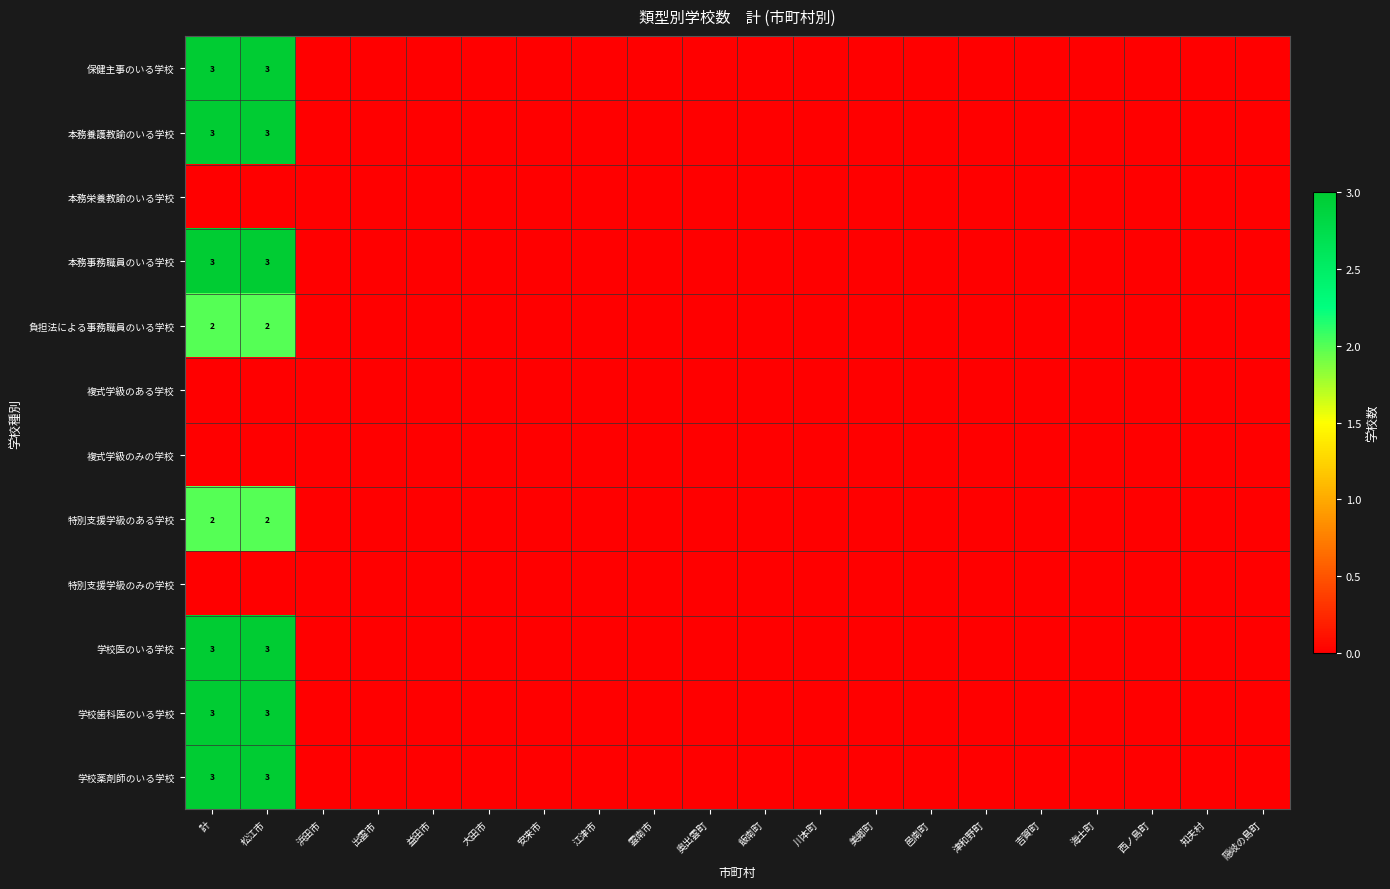

What is the maximum value shown in the chart?

3